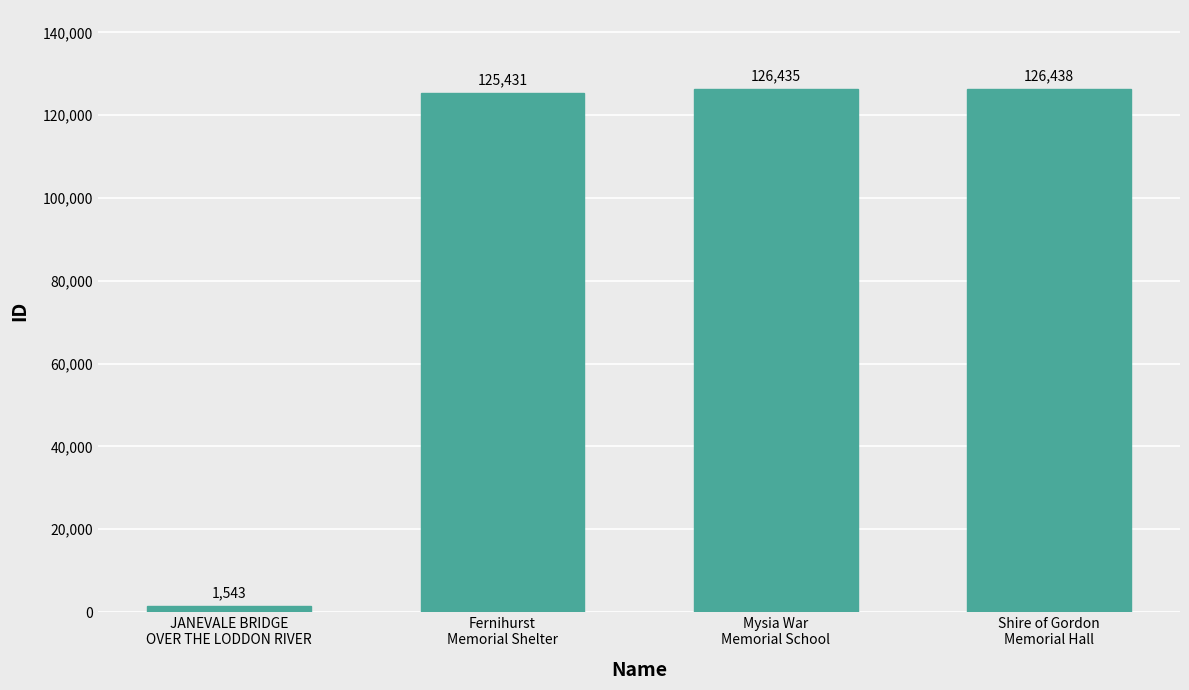

What is the sum of all values?

379847